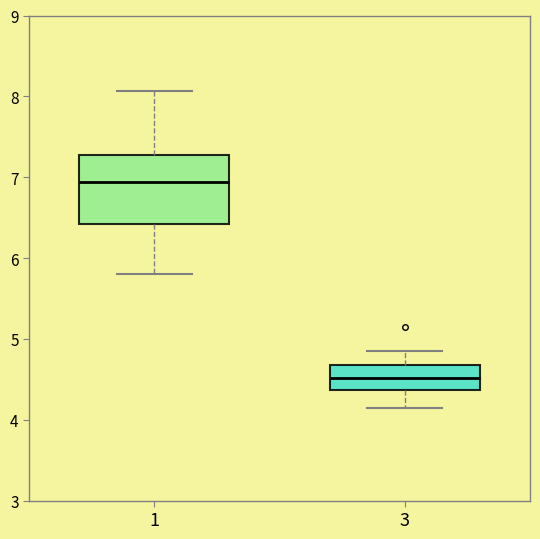

Reading left to right, transcribe this box plot: for each box, give where its median line is, the range the box spans, and where its two whiskers end, as read against the y-axis. The values are not printed on the chart, so give them approximately, as read against the axis.

1: median 6.9, box 6.4 to 7.3, whiskers 5.8 to 8.1
3: median 4.5, box 4.4 to 4.7, whiskers 4.2 to 4.9